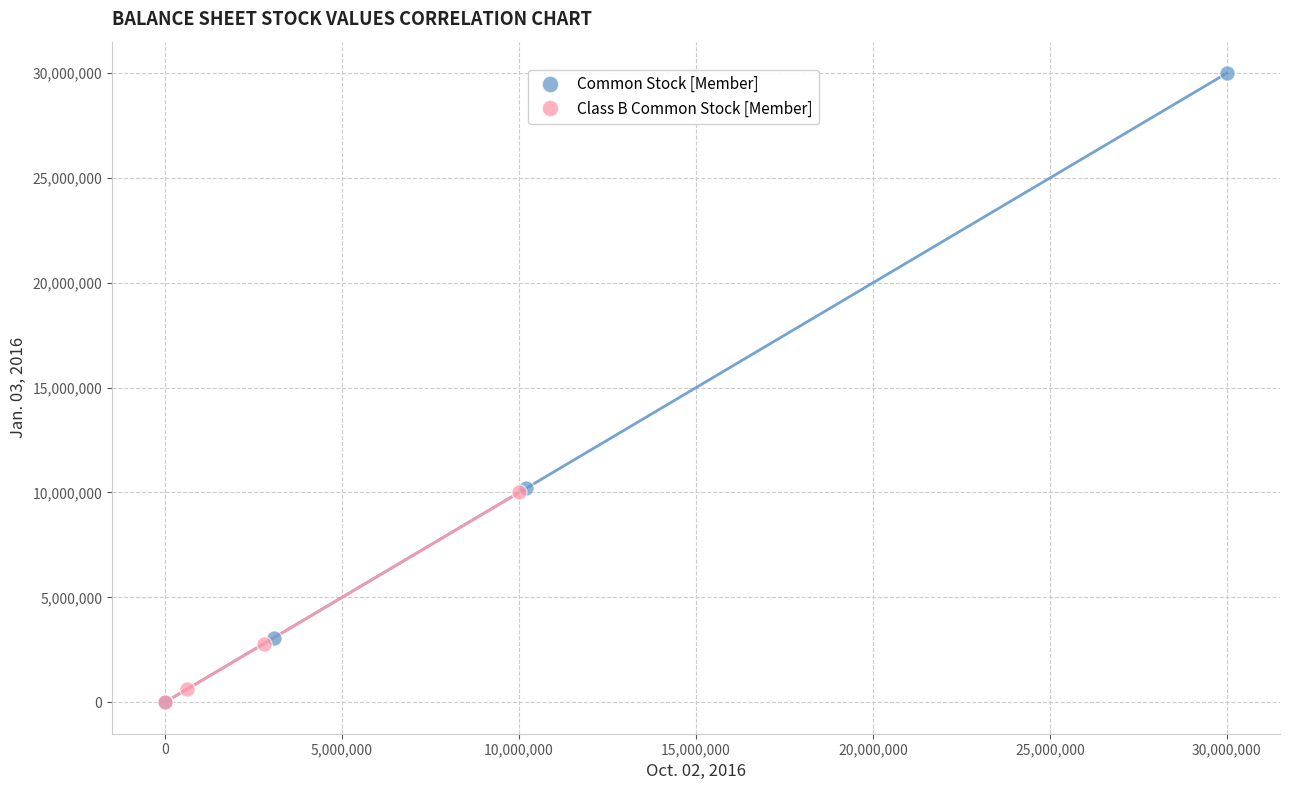

Which series reaches the maximum Y coordinate?

Common Stock [Member]